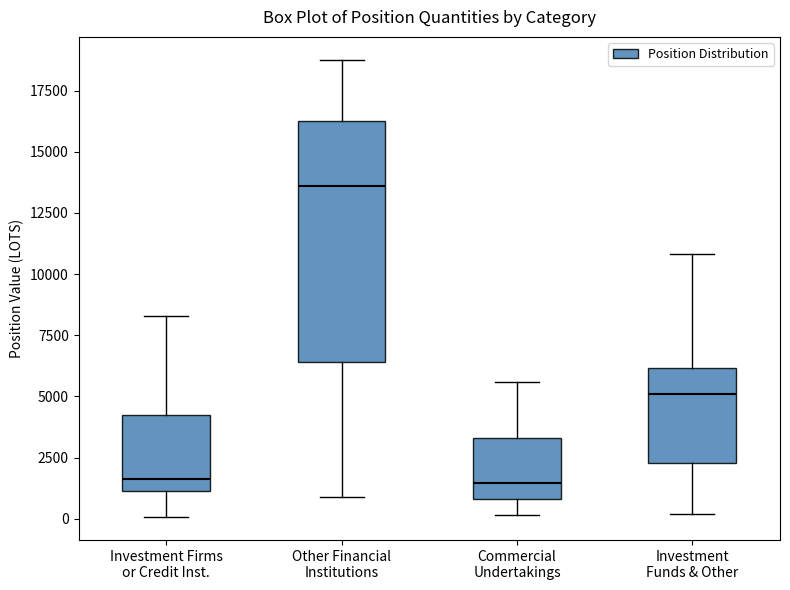

Which box's median line is the highest?

Other Financial Institutions